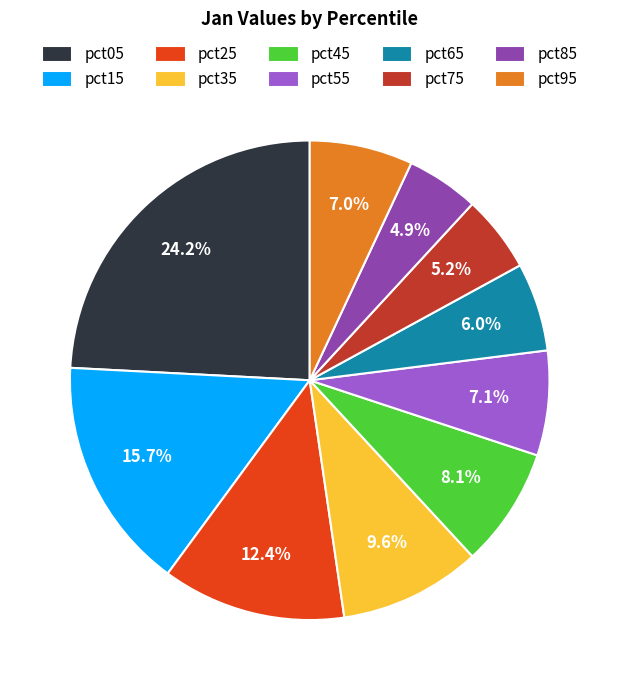

To the nearest percent, what is the difference between the pct35 and pct75 slice percentages?

4%